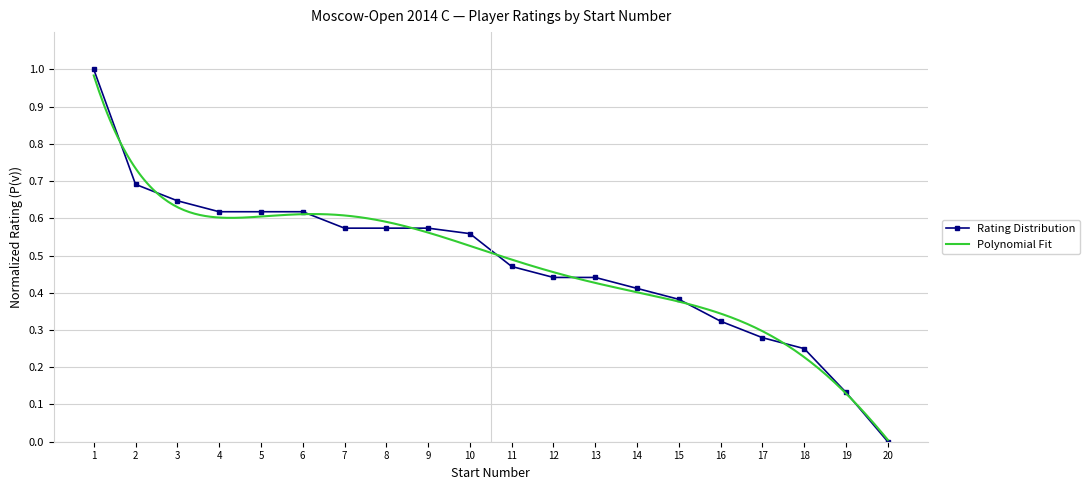

What is the change in value from 16 to 18?

-0.1